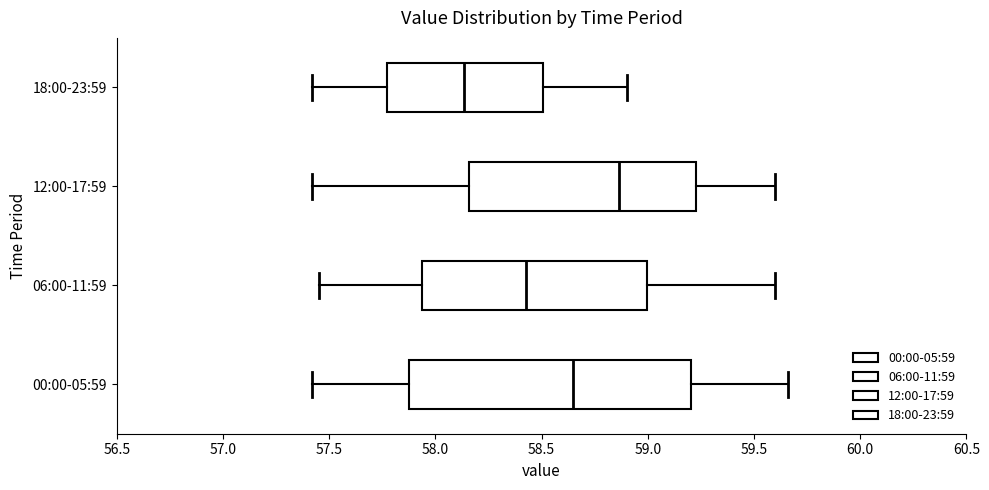

Reading bottom to top, transcribe this box plot: for each box, give where its median line is, the range the box spans, and where its two whiskers end, as read against the x-axis. The values are not printed on the chart, so give them approximately, as read against the axis.

00:00-05:59: median 58.65, box 57.90 to 59.20, whiskers 57.40 to 59.65
06:00-11:59: median 58.45, box 57.95 to 59.00, whiskers 57.45 to 59.60
12:00-17:59: median 58.85, box 58.15 to 59.25, whiskers 57.40 to 59.60
18:00-23:59: median 58.15, box 57.75 to 58.50, whiskers 57.40 to 58.90